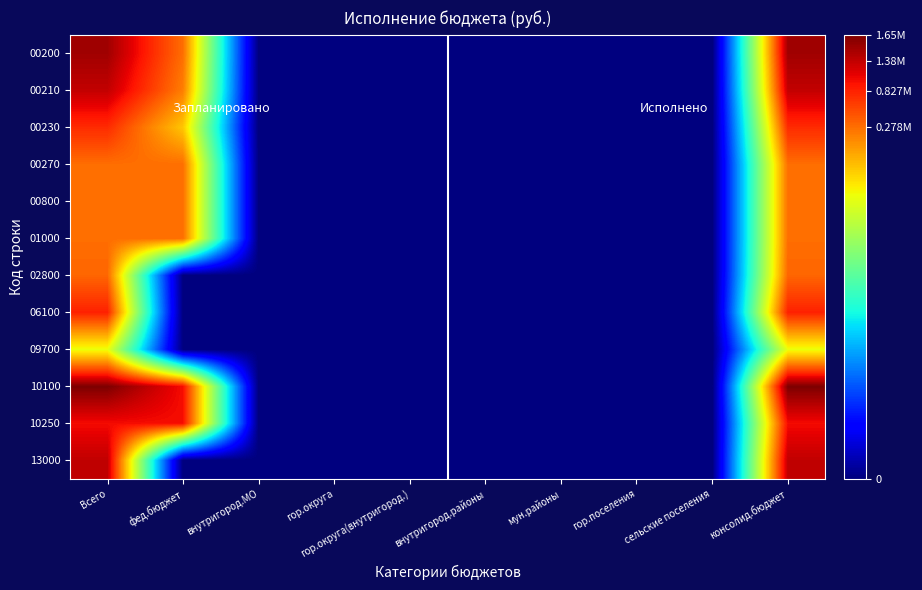

Reading left to right, what are all the values shown in this chart?

00200: Всего=15.1	фед.бюджет=12.4	внутригород.МО=0.0	гор.округа=0.0	гор.округа(внутригород.)=0.0	внутригород.районы=0.0	мун.районы=0.0	гор.поселения=0.0	сельские поселения=0.0	консолид.бюджет=15.1
00210: Всего=14.7	фед.бюджет=12.1	внутригород.МО=0.0	гор.округа=0.0	гор.округа(внутригород.)=0.0	внутригород.районы=0.0	мун.районы=0.0	гор.поселения=0.0	сельские поселения=0.0	консолид.бюджет=14.7
00230: Всего=13.5	фед.бюджет=10.9	внутригород.МО=0.0	гор.округа=0.0	гор.округа(внутригород.)=0.0	внутригород.районы=0.0	мун.районы=0.0	гор.поселения=0.0	сельские поселения=0.0	консолид.бюджет=13.5
00270: Всего=12.4	фед.бюджет=12.4	внутригород.МО=0.0	гор.округа=0.0	гор.округа(внутригород.)=0.0	внутригород.районы=0.0	мун.районы=0.0	гор.поселения=0.0	сельские поселения=0.0	консолид.бюджет=12.4
00800: Всего=12.4	фед.бюджет=12.4	внутригород.МО=0.0	гор.округа=0.0	гор.округа(внутригород.)=0.0	внутригород.районы=0.0	мун.районы=0.0	гор.поселения=0.0	сельские поселения=0.0	консолид.бюджет=12.4
01000: Всего=12.4	фед.бюджет=12.4	внутригород.МО=0.0	гор.округа=0.0	гор.округа(внутригород.)=0.0	внутригород.районы=0.0	мун.районы=0.0	гор.поселения=0.0	сельские поселения=0.0	консолид.бюджет=12.4
02800: Всего=12.5	фед.бюджет=0.0	внутригород.МО=0.0	гор.округа=0.0	гор.округа(внутригород.)=0.0	внутригород.районы=0.0	мун.районы=0.0	гор.поселения=0.0	сельские поселения=0.0	консолид.бюджет=12.5
06100: Всего=13.6	фед.бюджет=0.0	внутригород.МО=0.0	гор.округа=0.0	гор.округа(внутригород.)=0.0	внутригород.районы=0.0	мун.районы=0.0	гор.поселения=0.0	сельские поселения=0.0	консолид.бюджет=13.6
09700: Всего=9.9	фед.бюджет=0.0	внутригород.МО=0.0	гор.округа=0.0	гор.округа(внутригород.)=0.0	внутригород.районы=0.0	мун.районы=0.0	гор.поселения=0.0	сельские поселения=0.0	консолид.бюджет=9.9
10100: Всего=15.6	фед.бюджет=13.9	внутригород.МО=0.0	гор.округа=0.0	гор.округа(внутригород.)=0.0	внутригород.районы=0.0	мун.районы=0.0	гор.поселения=0.0	сельские поселения=0.0	консолид.бюджет=15.6
10250: Всего=14.0	фед.бюджет=13.9	внутригород.МО=0.0	гор.округа=0.0	гор.округа(внутригород.)=0.0	внутригород.районы=0.0	мун.районы=0.0	гор.поселения=0.0	сельские поселения=0.0	консолид.бюджет=14.0
13000: Всего=14.7	фед.бюджет=0.0	внутригород.МО=0.0	гор.округа=0.0	гор.округа(внутригород.)=0.0	внутригород.районы=0.0	мун.районы=0.0	гор.поселения=0.0	сельские поселения=0.0	консолид.бюджет=14.7